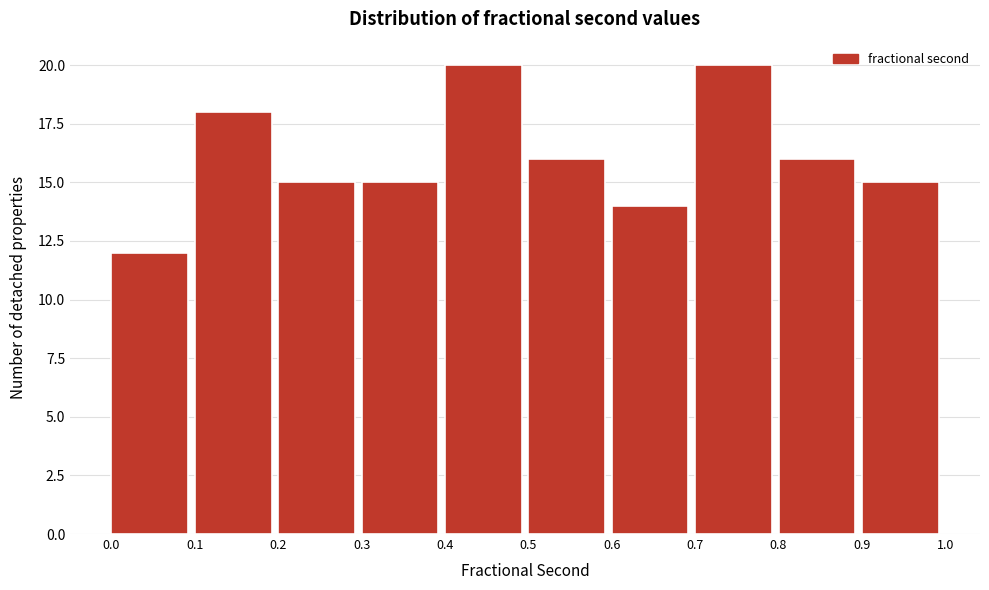

What is the height of the bar covering 0.2 to 0.3 on the x-axis? The values are not printed on the chart, so give them approximately, as read against the axis.

15